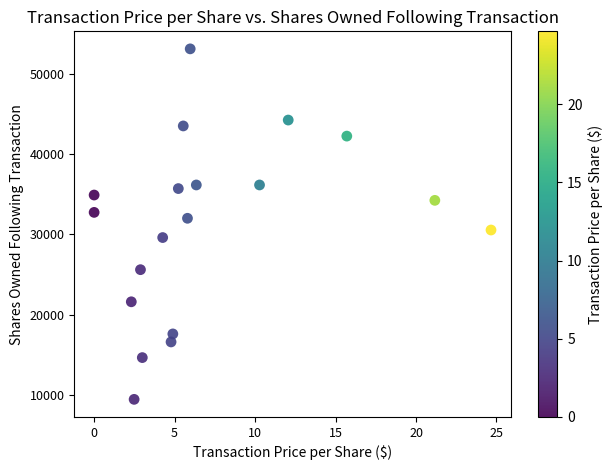

What is the range of Y values (max minus min)?

43650